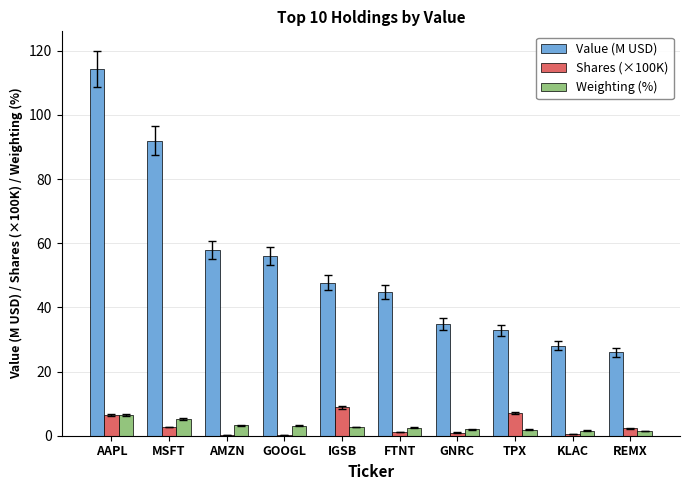

Which series has the largest total across all categories?

Value (M USD)